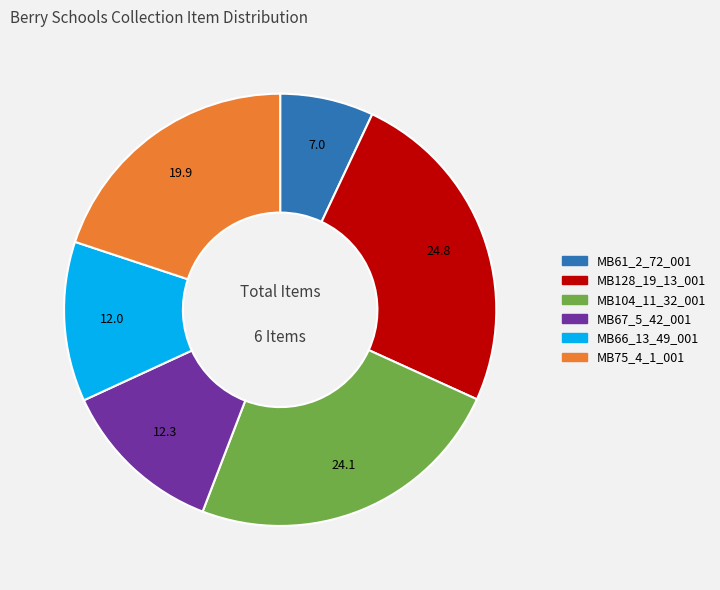

True or false: MB61_2_72_001 accounts for 1% of the total.

False